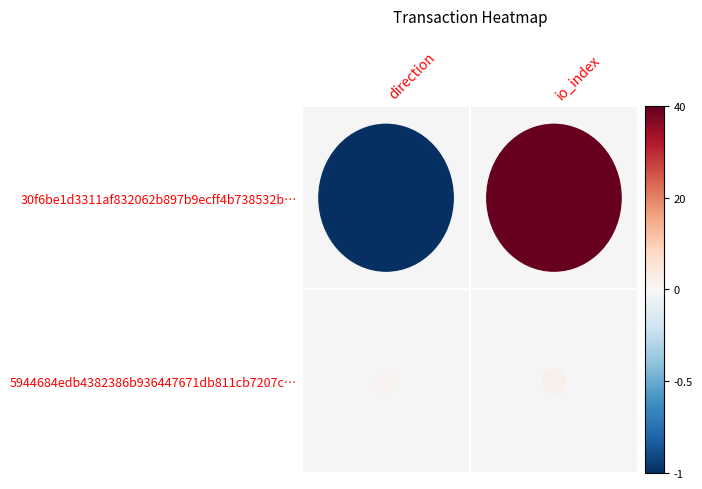

Rank the categories by 5944684edb4382386b936447671db811cb7207c value from lowest to highest.

0, 1